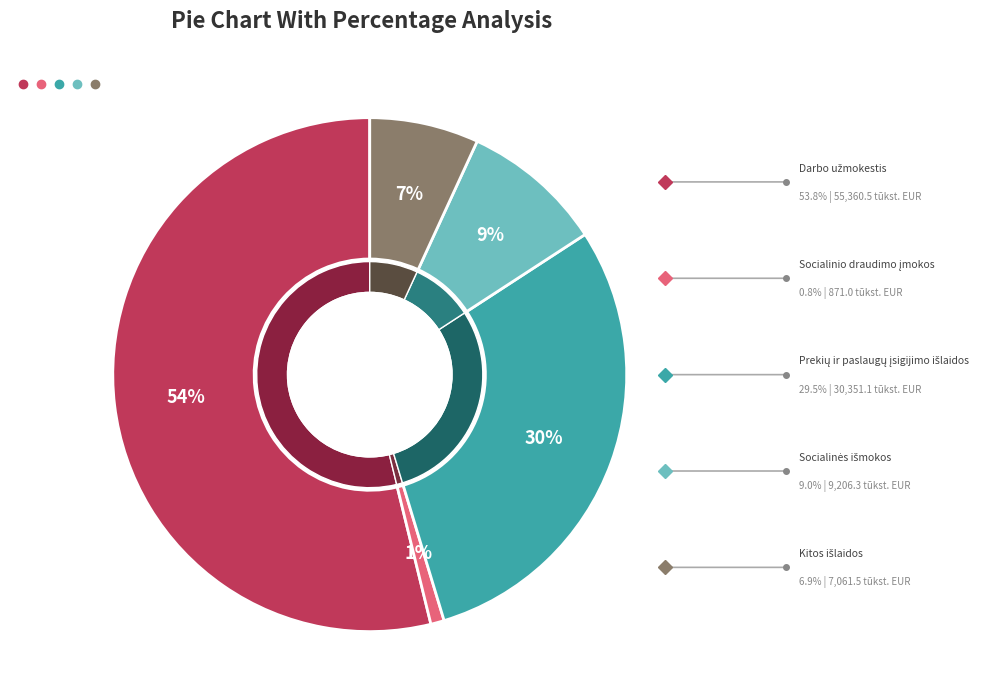

What is the change in value from Socialinės išmokos to Kitos išlaidos?

-2144.8